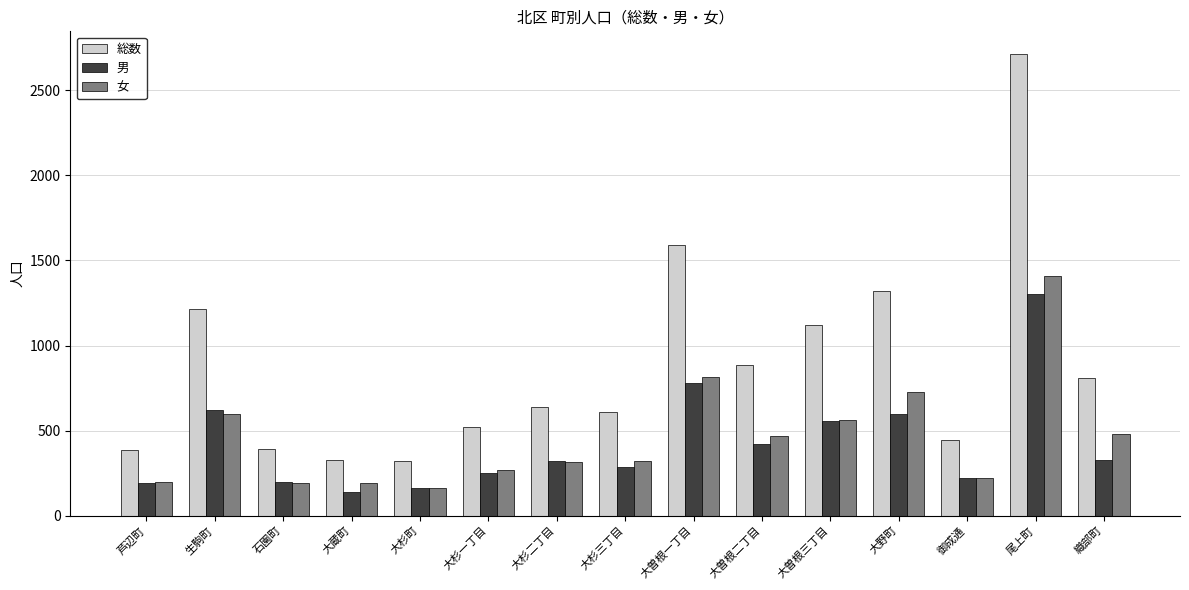

What is the sum of the 男 values at 大杉町 and 芦辺町?

351